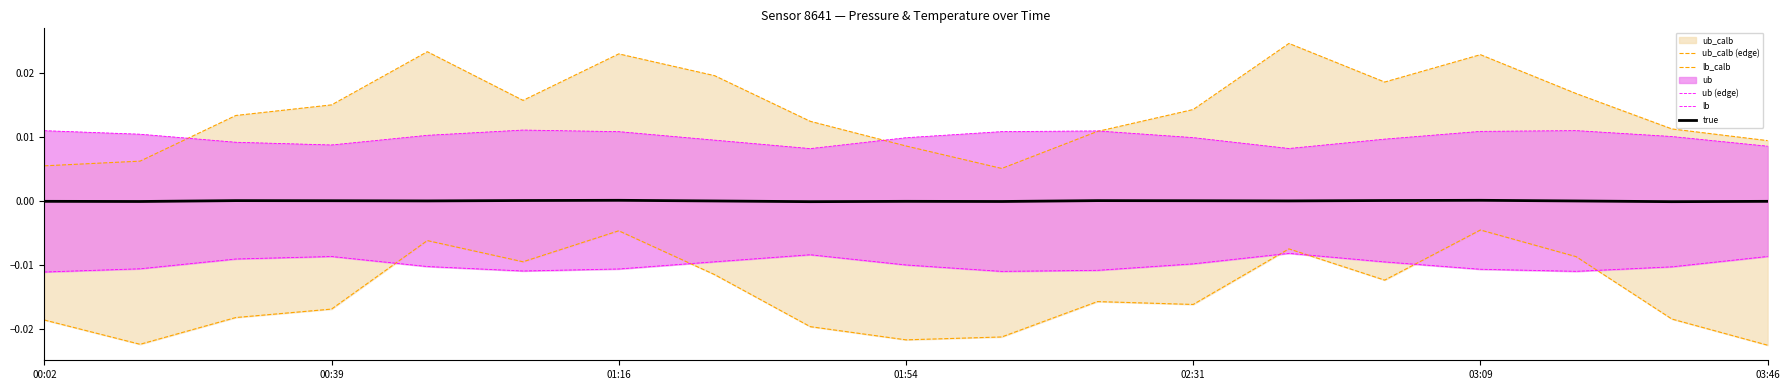

At which label does true reach its minimum?

8